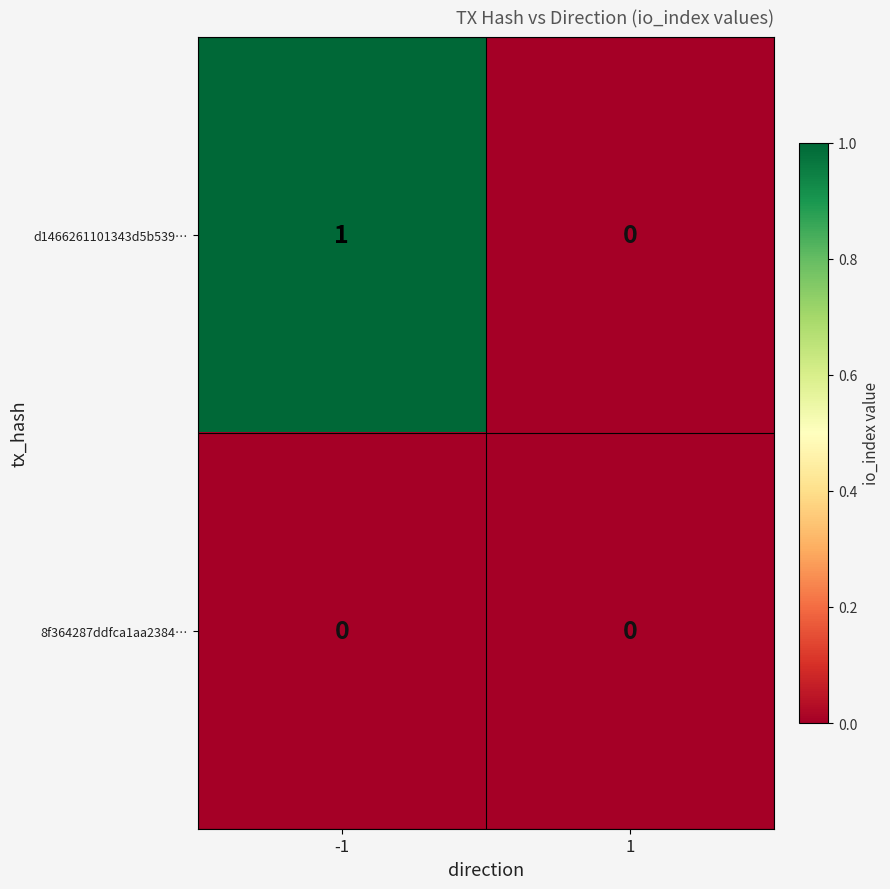

Which series has the widest spread of values?

d1466261101343d5b539…